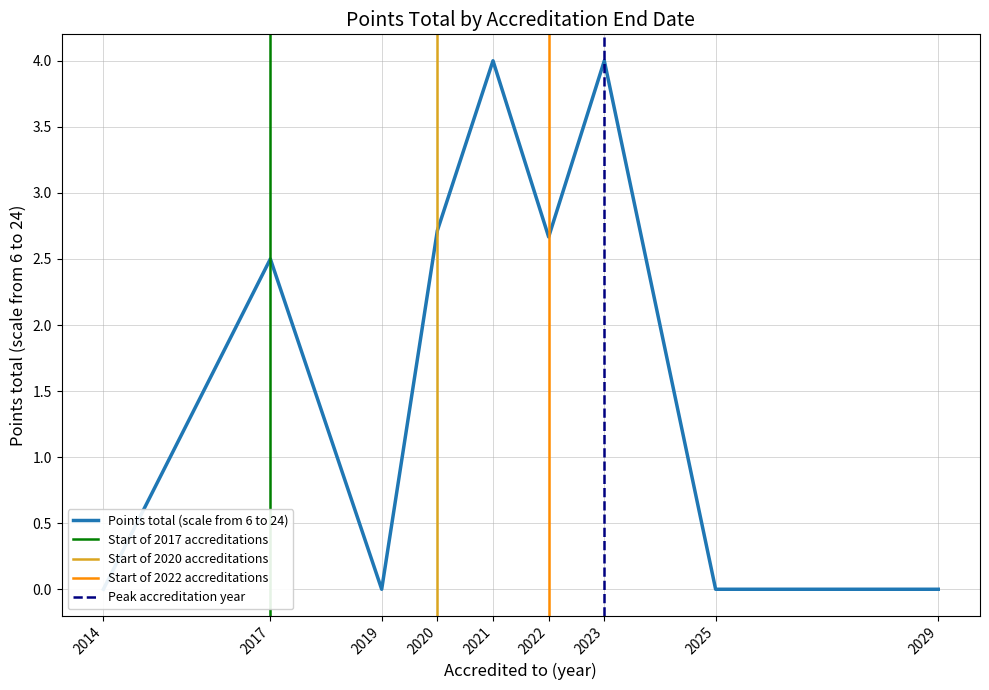

At which category does the chart reach its minimum across all series?

2019-06-30